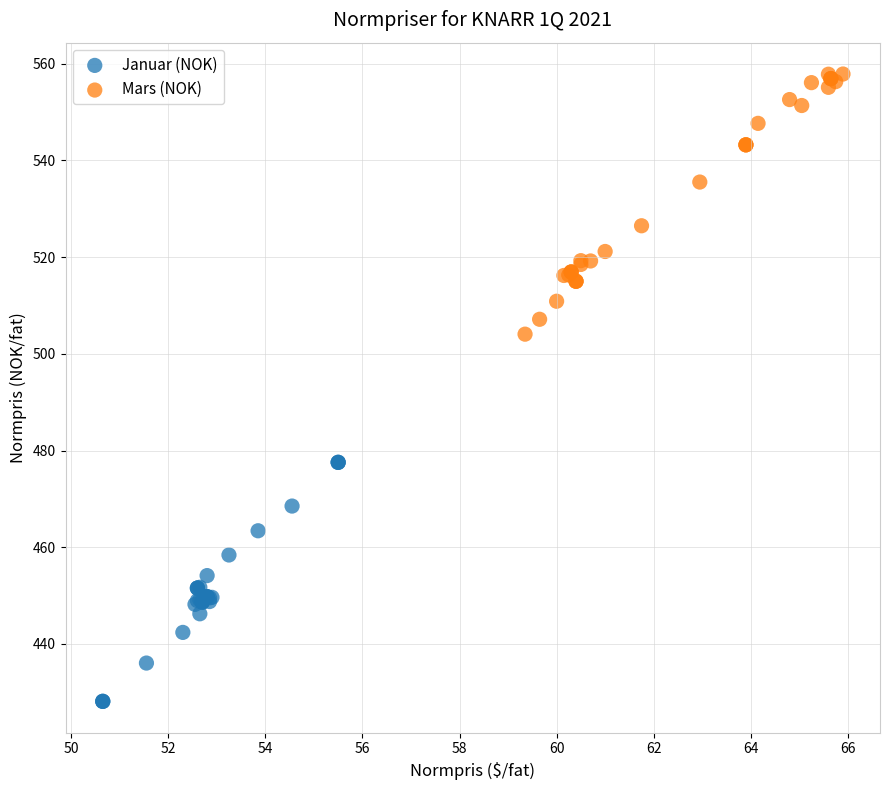

Which series reaches the minimum Y coordinate?

Januar (NOK)